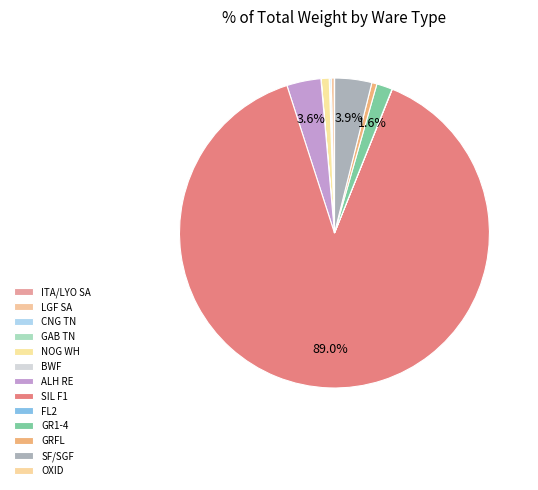

Count the number of slices in the pie.

13